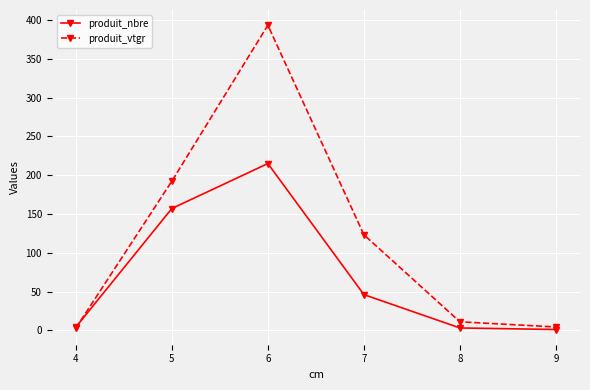

Where is the first local maximum for produit_vtgr?

6